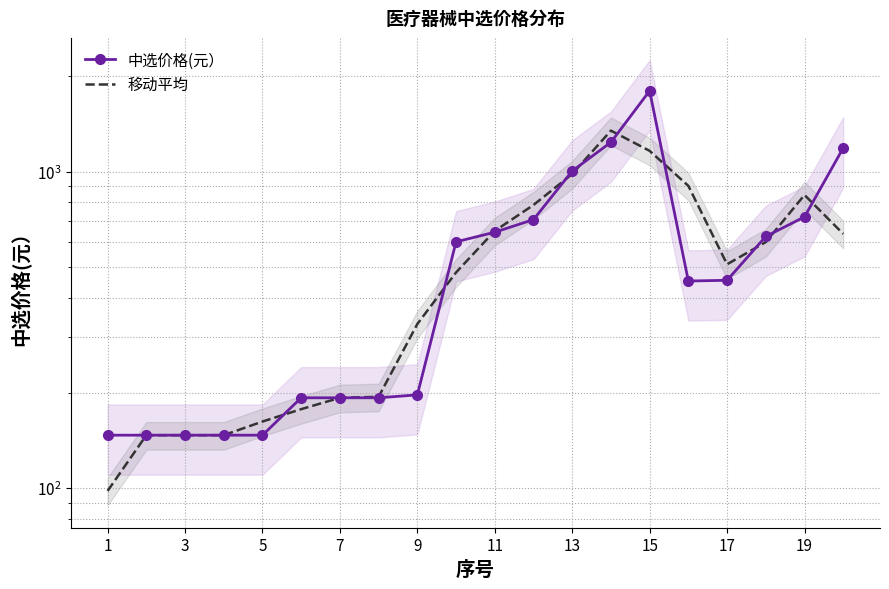

Does the chart have visible grid lines?

Yes